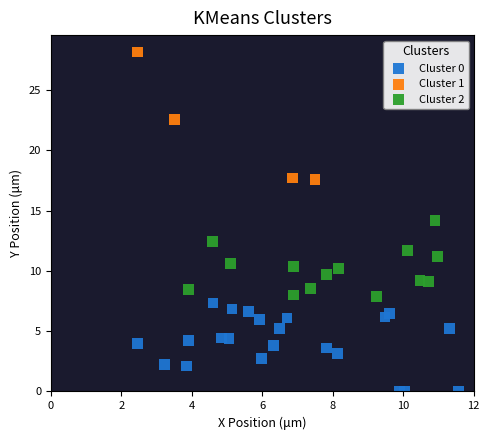

Which series reaches the minimum Y coordinate?

Cluster 0